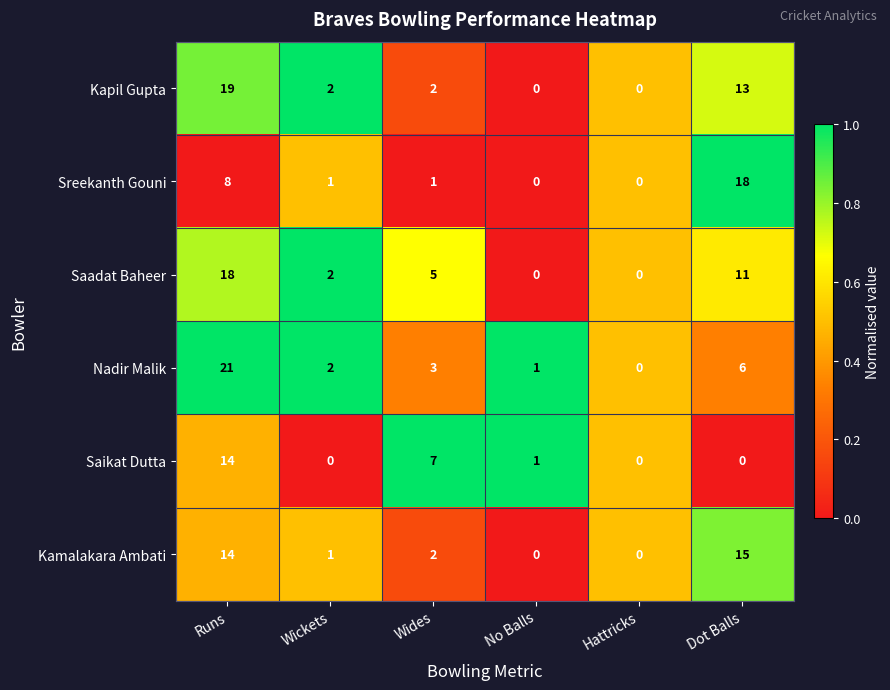

What is the sum of all Nadir Malik values?

33